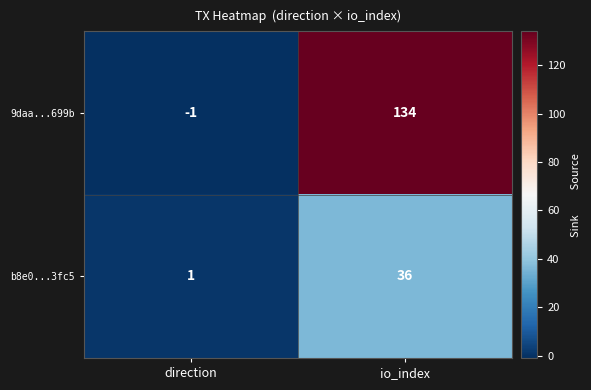

Which label corresponds to the largest value in the chart?

io_index